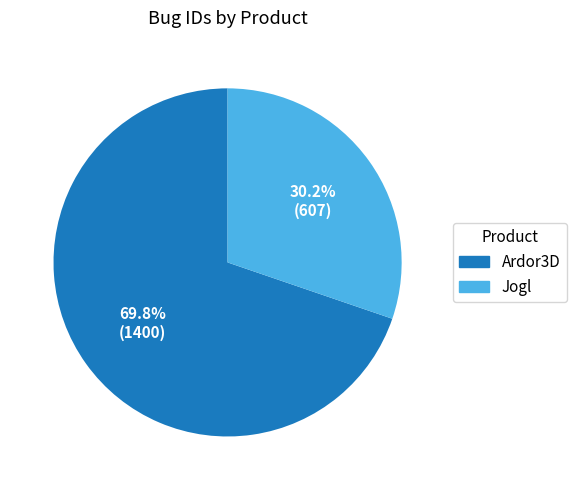

The Jogl slice represents 30% of the pie. True or false?

True